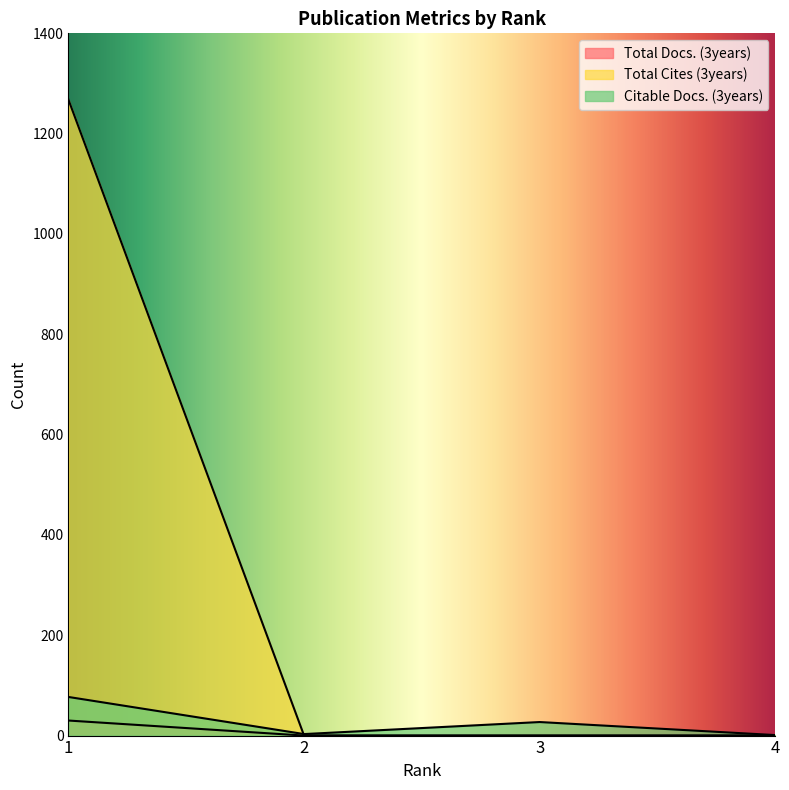

How many data points in Citable Docs. (3years) are less than 27?

2